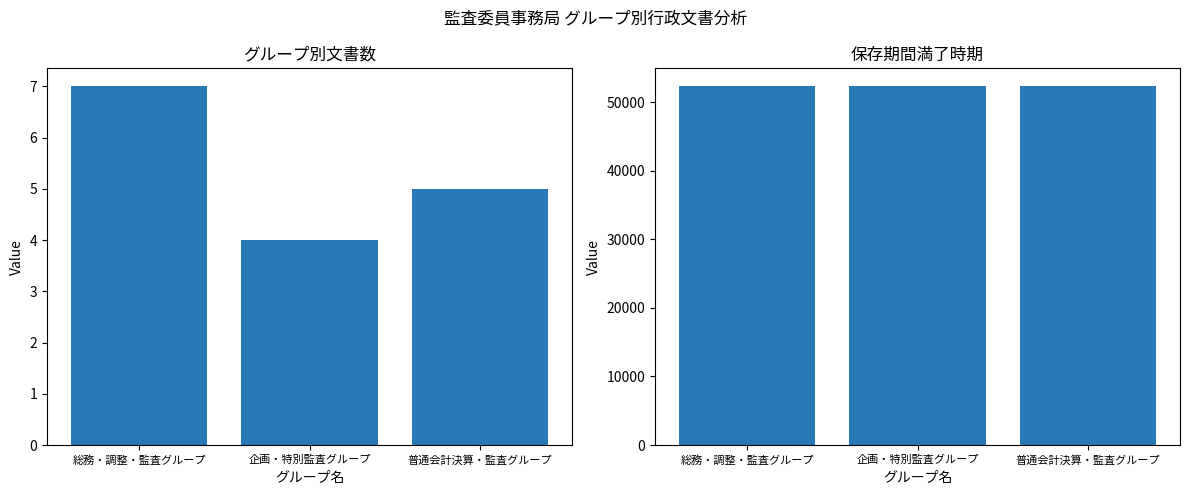

What is the minimum value for 文書数?

4